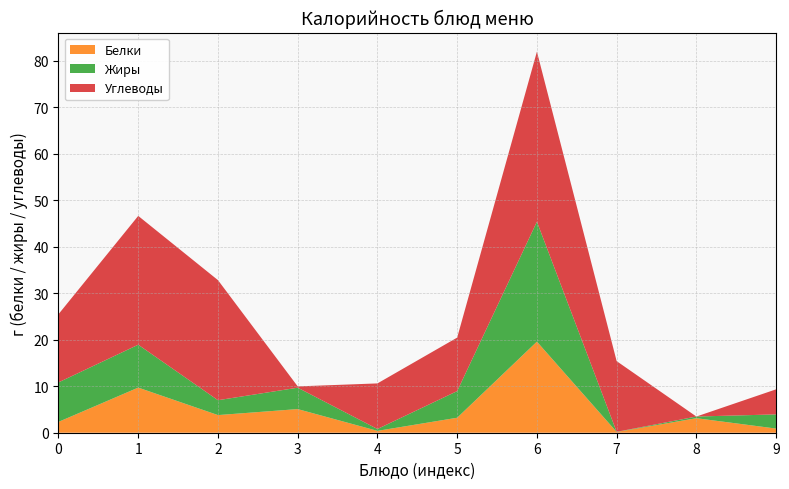

What is the maximum value for Белки?

19.6